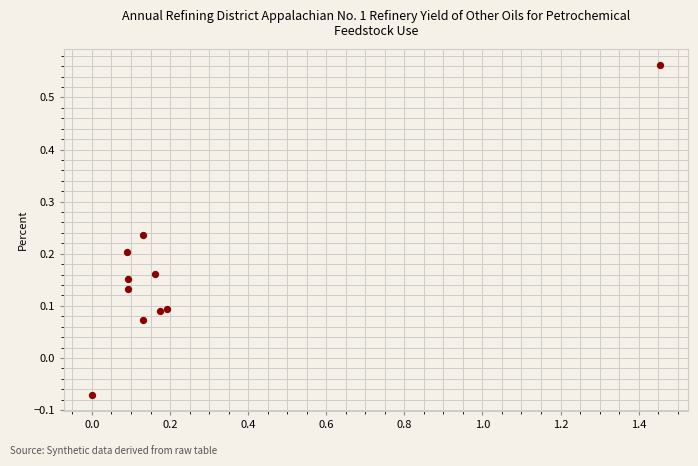

What is the range of X values (max minus min)?

1.5